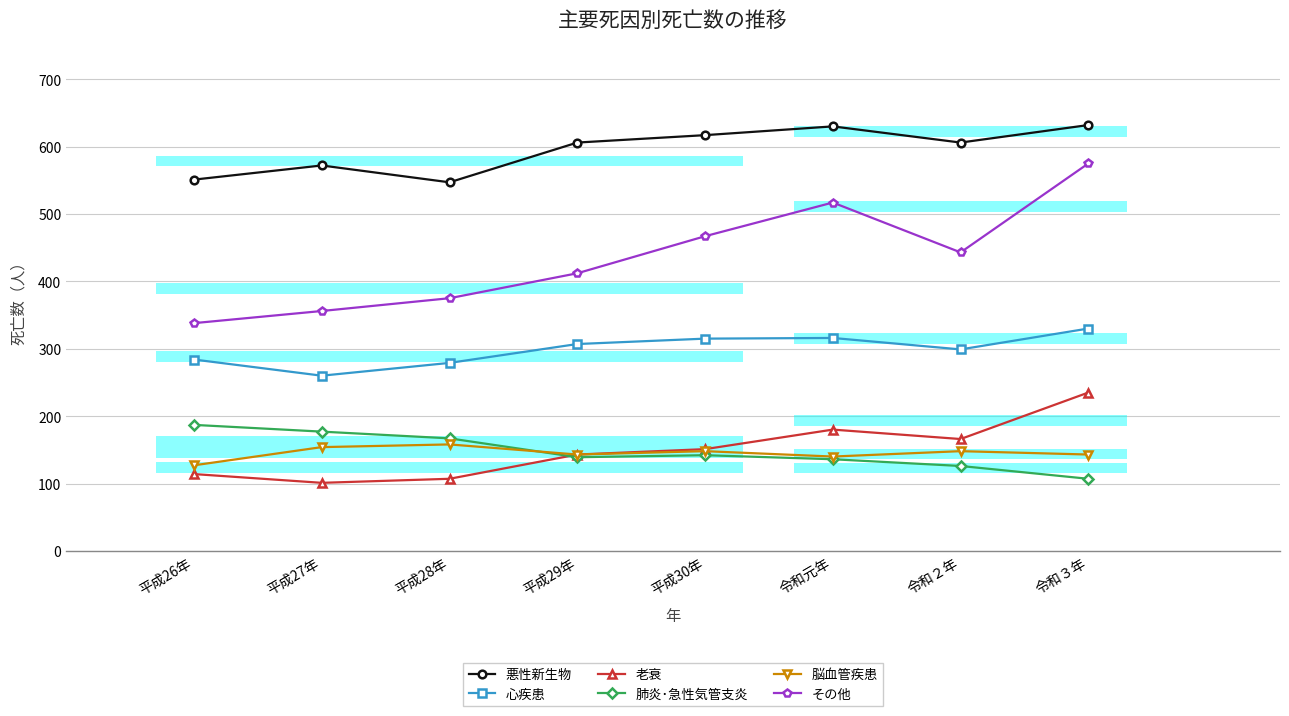

What is the spread (max minus min) of values at 平成27年?

471